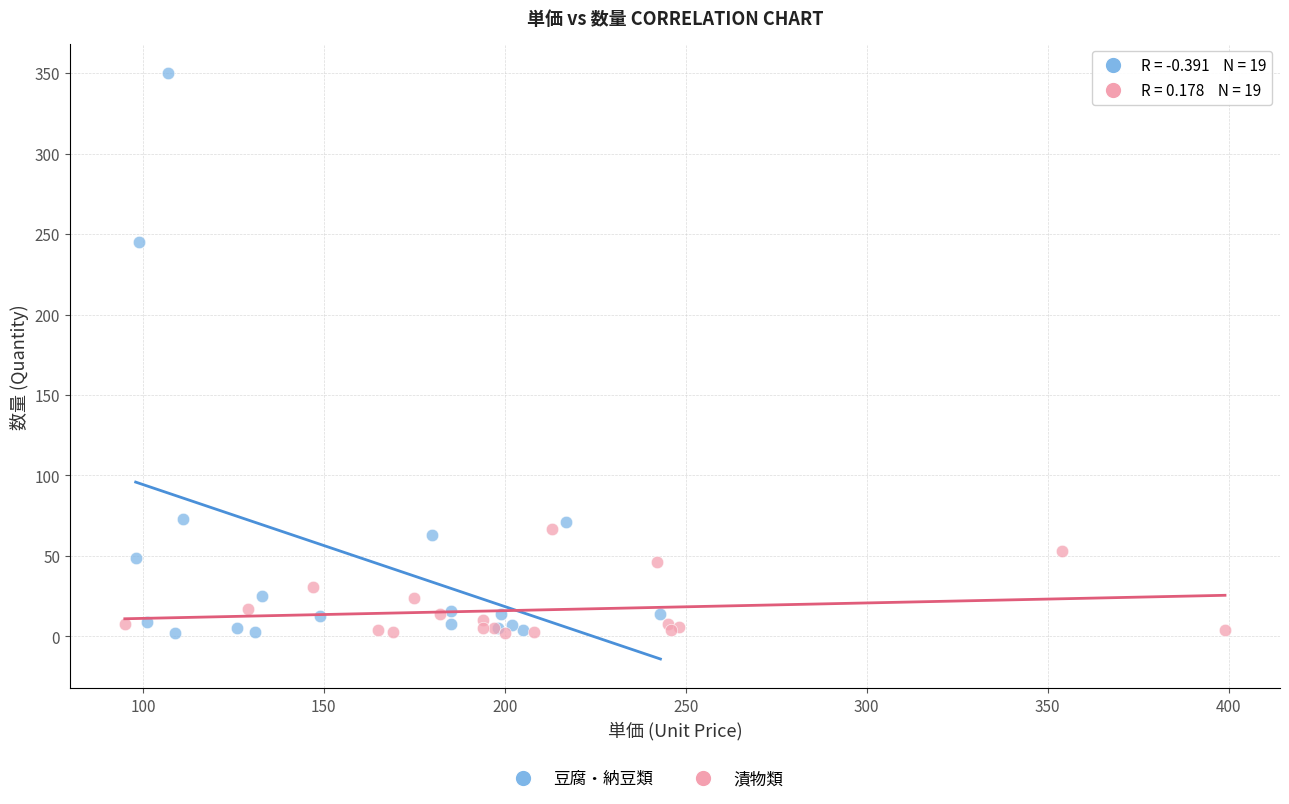

Which series has the largest Y range (max minus min)?

豆腐・納豆類